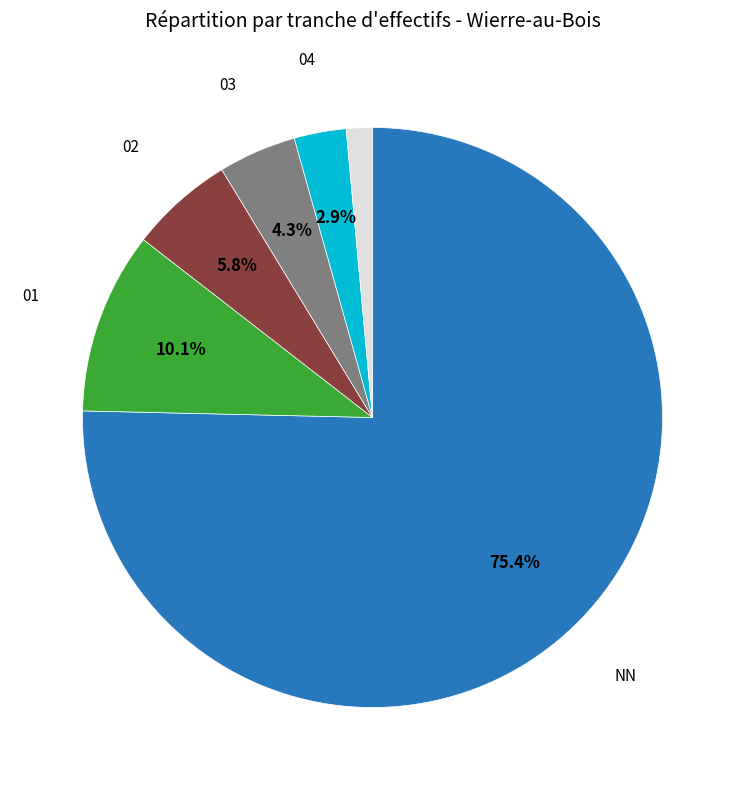

How many slices are in this pie chart?

6